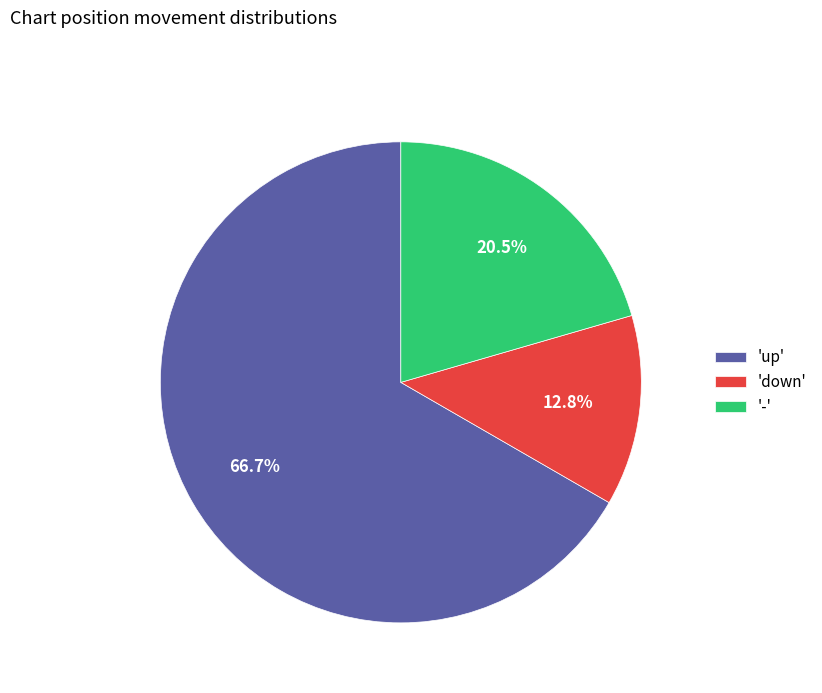

How much of the chart is everything except 'up'?

33.3%